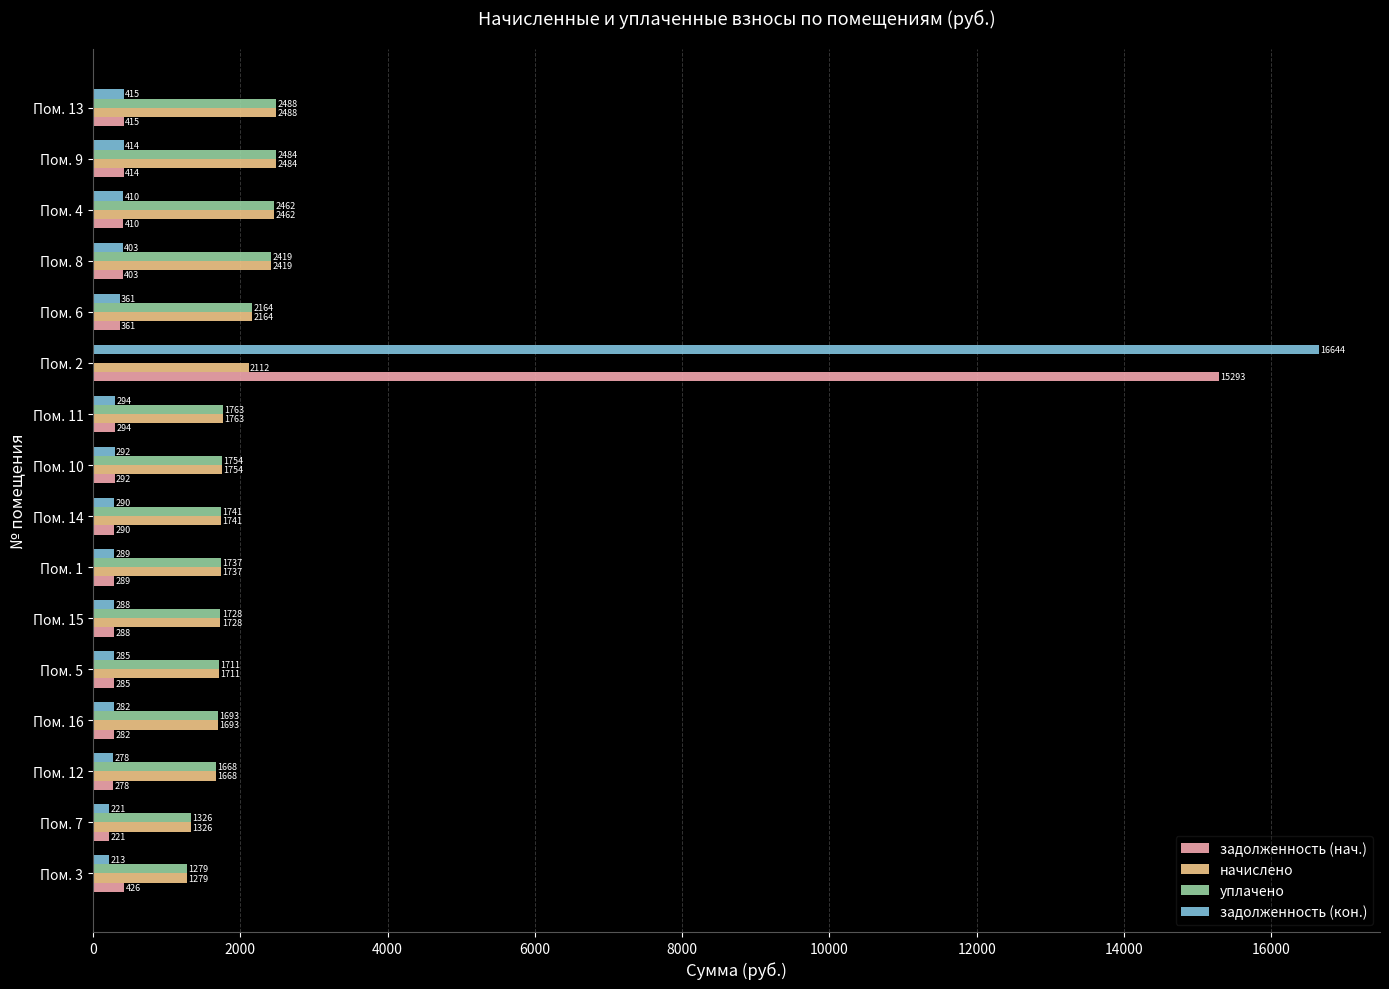

What is the sum of all уплачено values?

28417.0